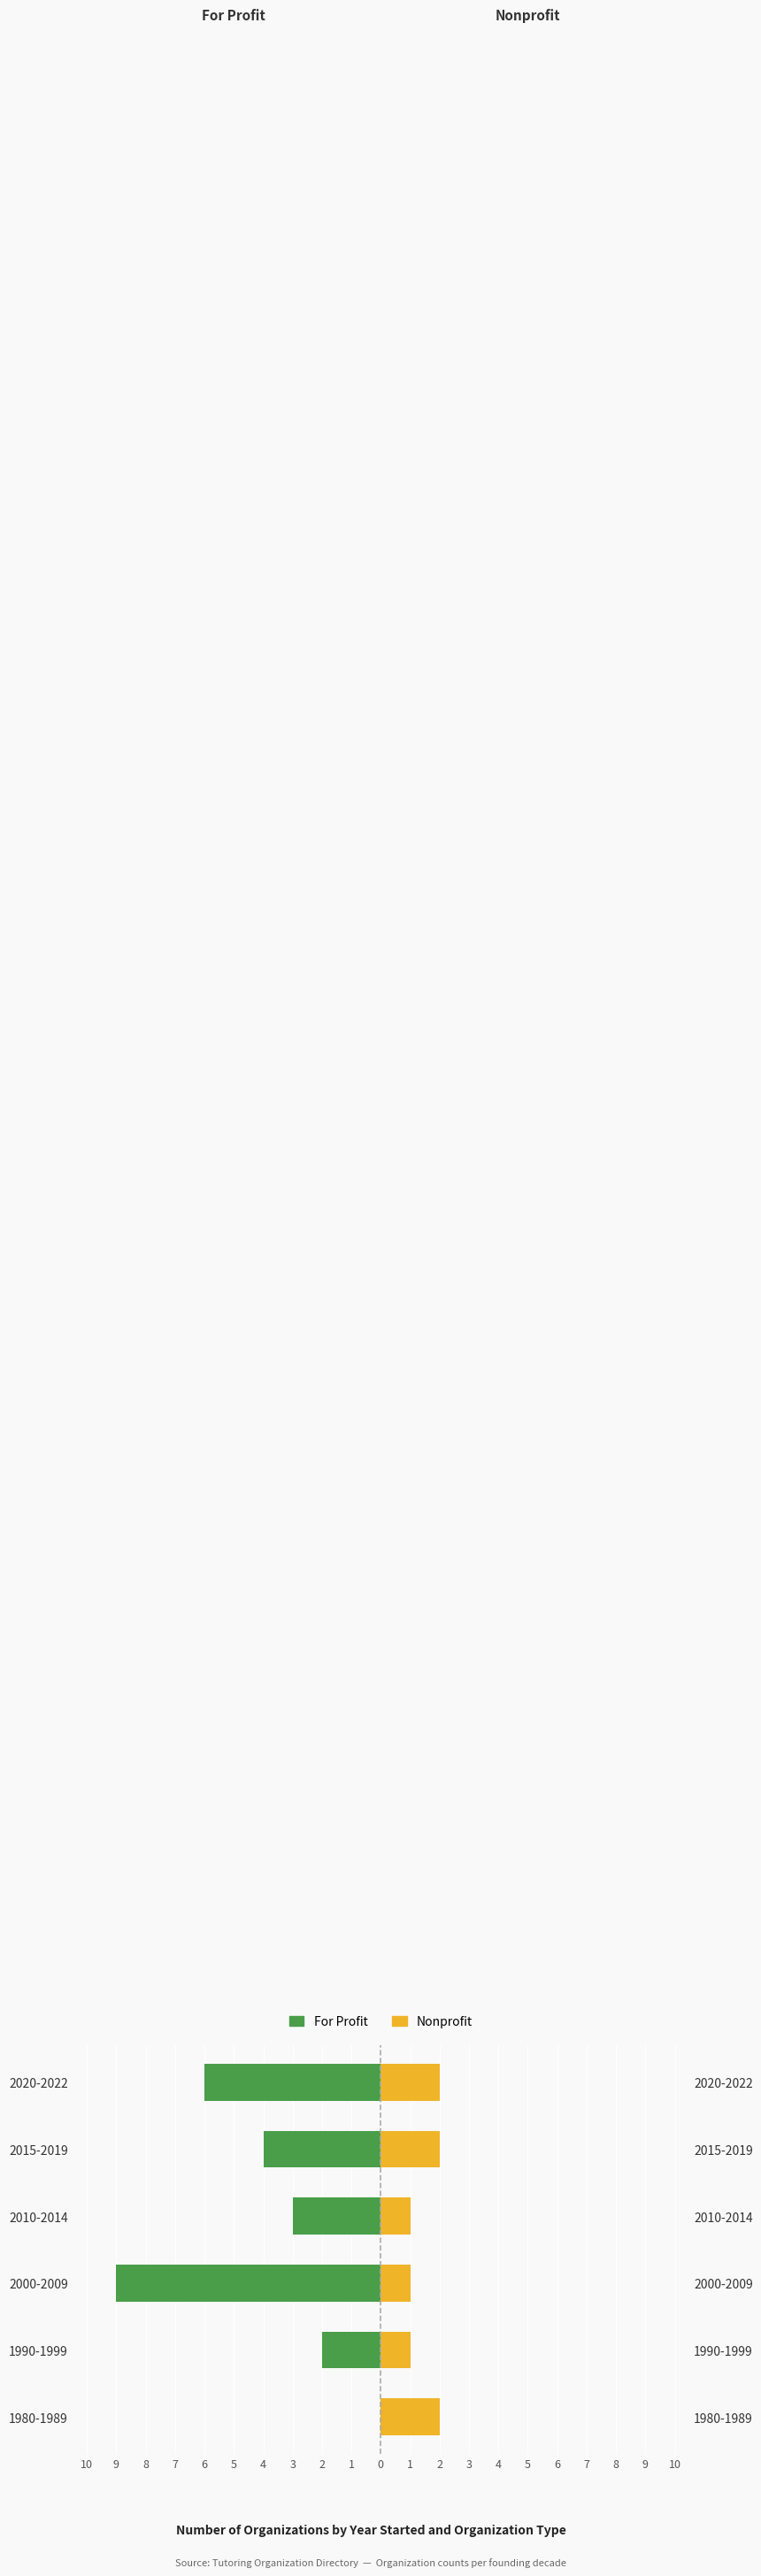

The Nonprofit series shows 1 at 2000-2009. True or false?

False